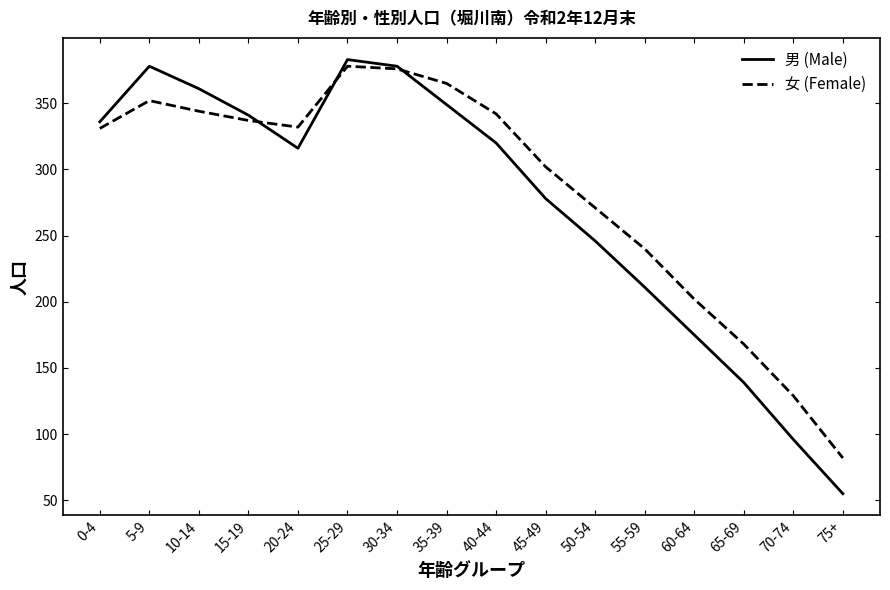

What are all the series names shown in the legend?

男 (Male), 女 (Female)